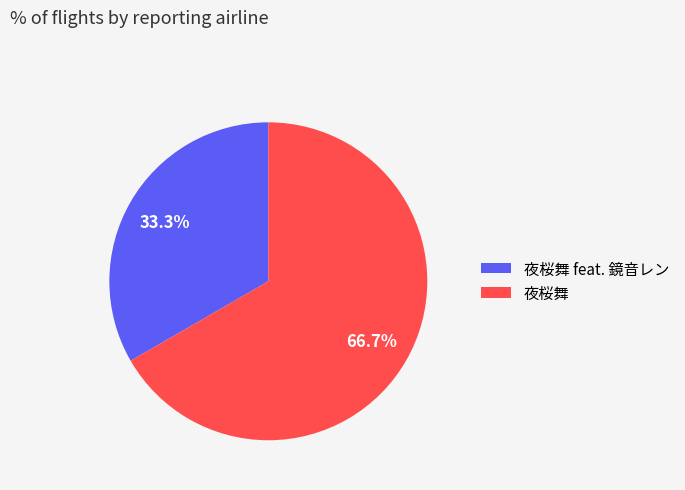

How many slices are in this pie chart?

2